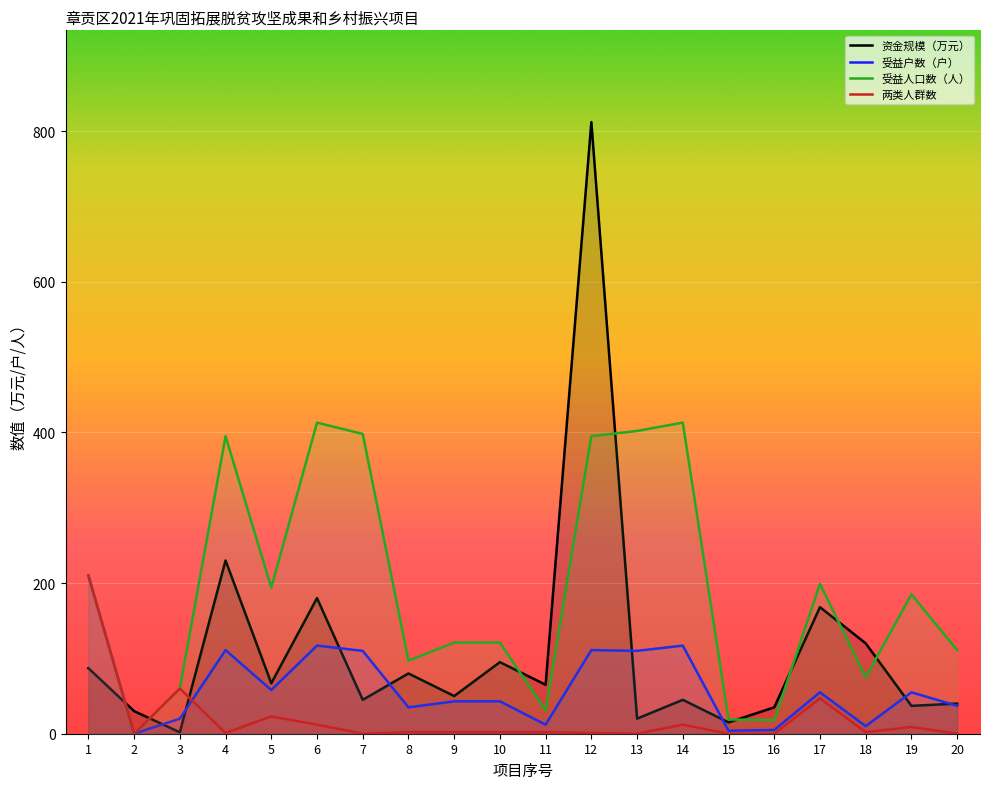

True or false: 受益人口数（人） has more than 1 interior local peaks.

True